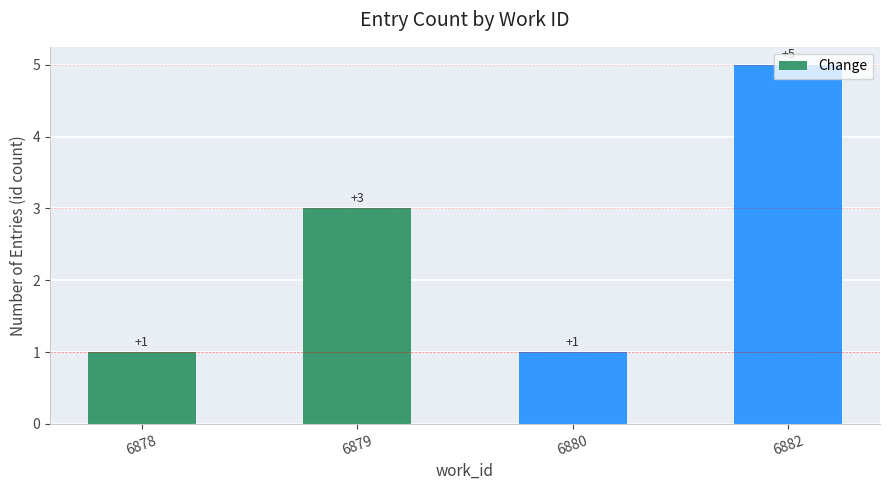

What is the sum of the values at 6878 and 6880?

2